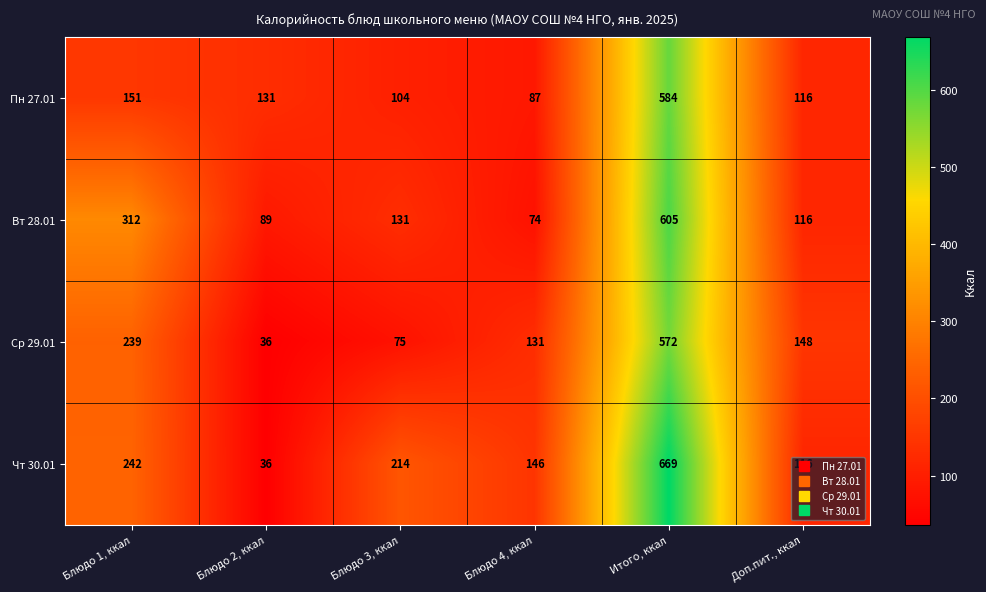

The Ср 29.01 series shows 239 at Блюдо 1, ккал. True or false?

True